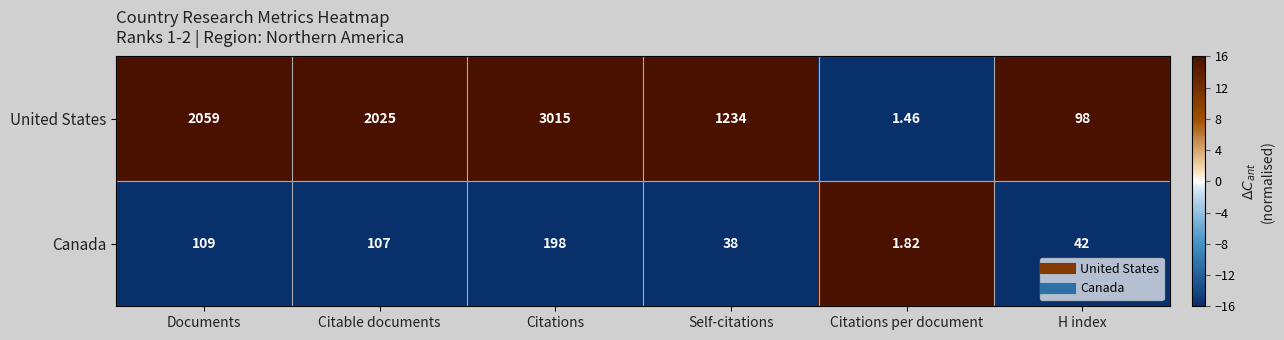

Which series has the largest range (max minus min)?

United States